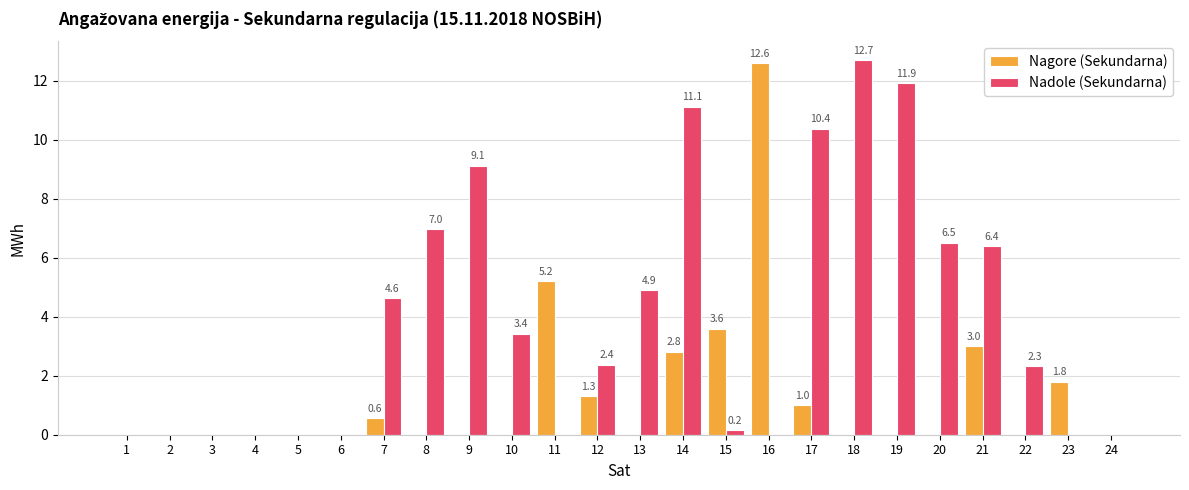

Which series changed the most between 2 and 16?

Nagore (Sekundarna)